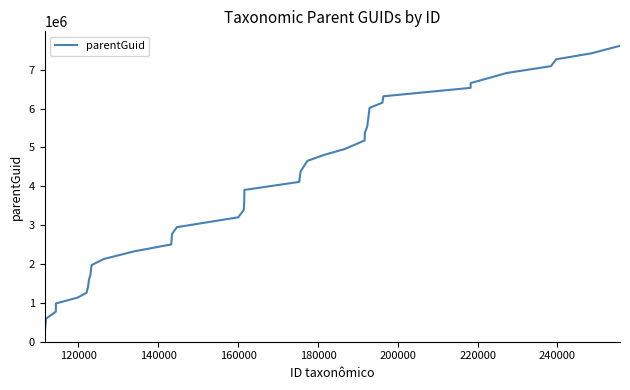

How many categories are shown in the chart?

40